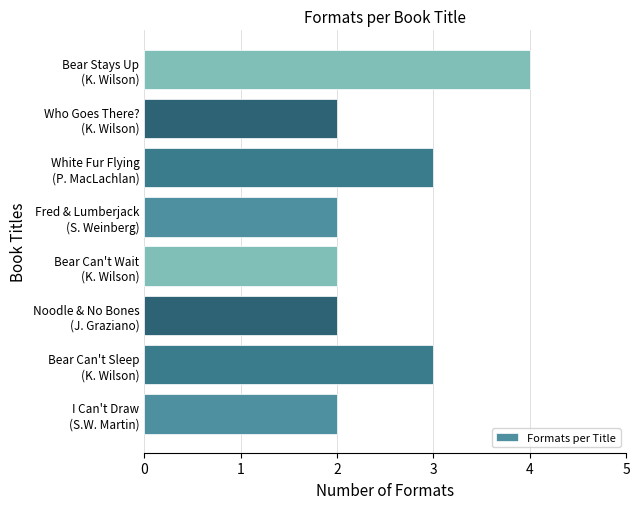

How many distinct data groups are displayed?

1